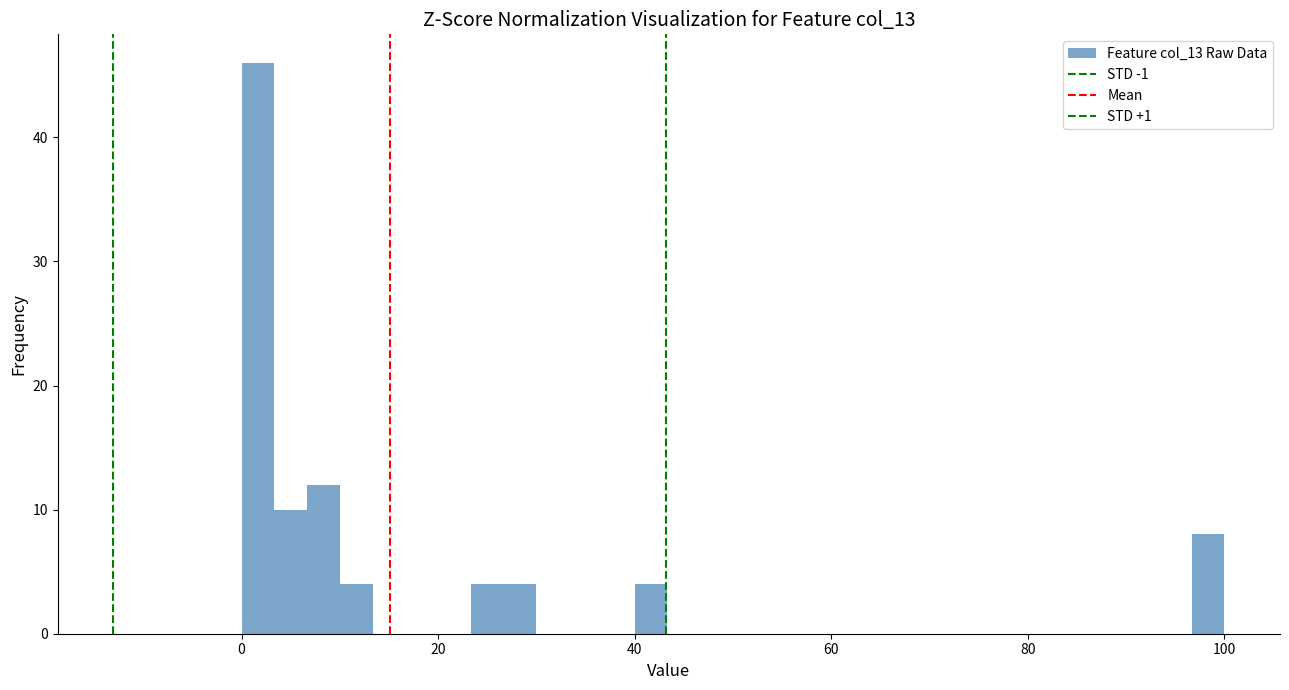

Read against the x-axis, roughly where is the centre of the tallest bar?

2